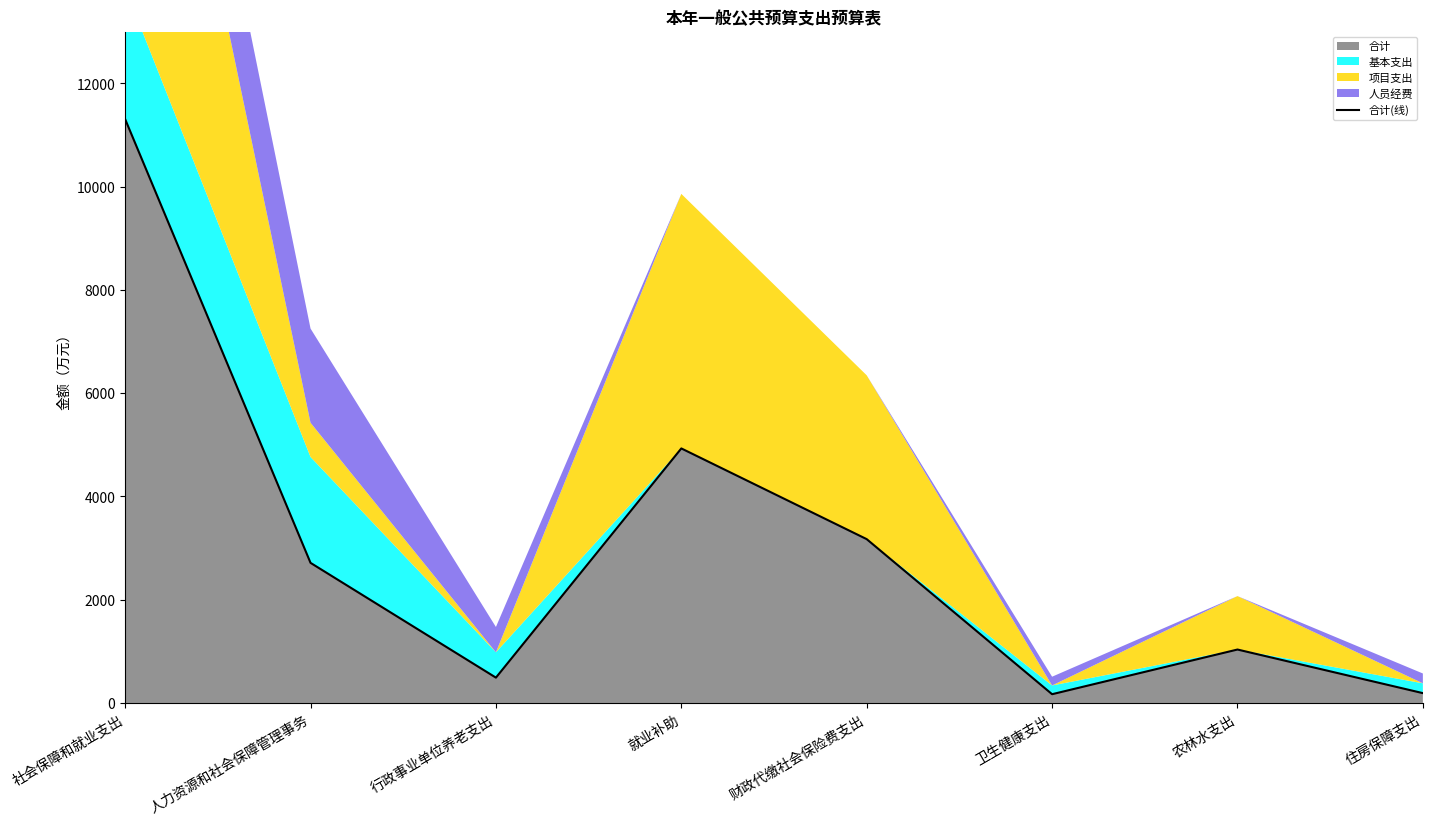

How many interior local valleys (lower than both neighbors) does the data have?

2